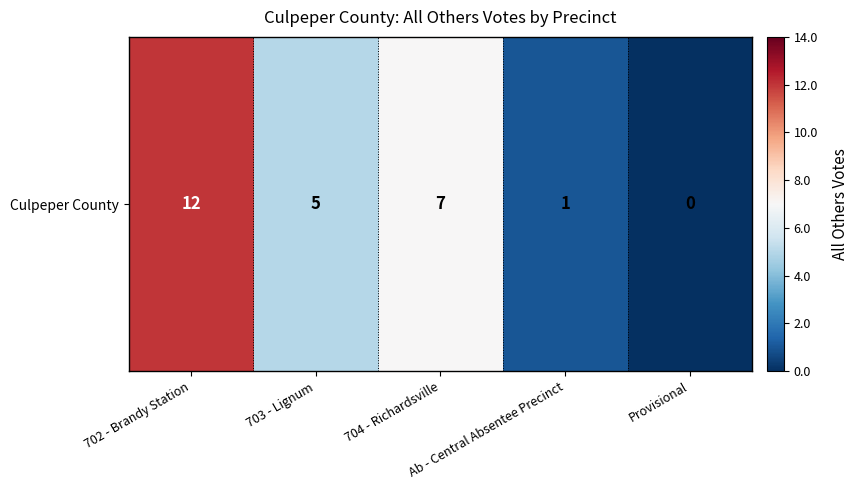

Approximately how many times larger is the value at 704 - Richardsville compared to 702 - Brandy Station?

0.6